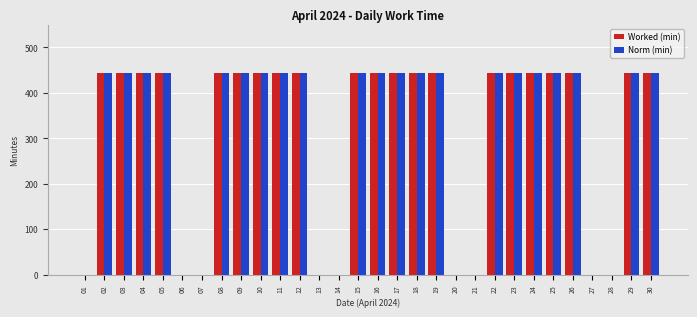

Count the Worked (min) values in the range 0 to 444.

30